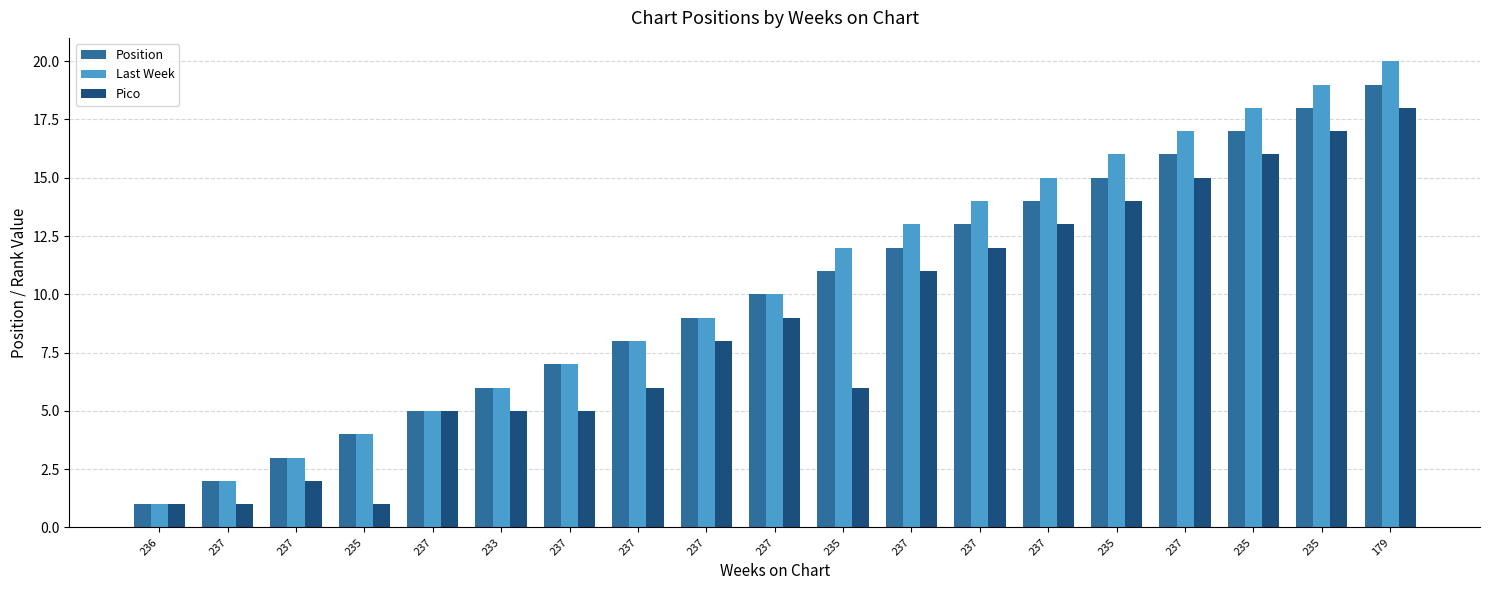

Are the bars horizontal?

No